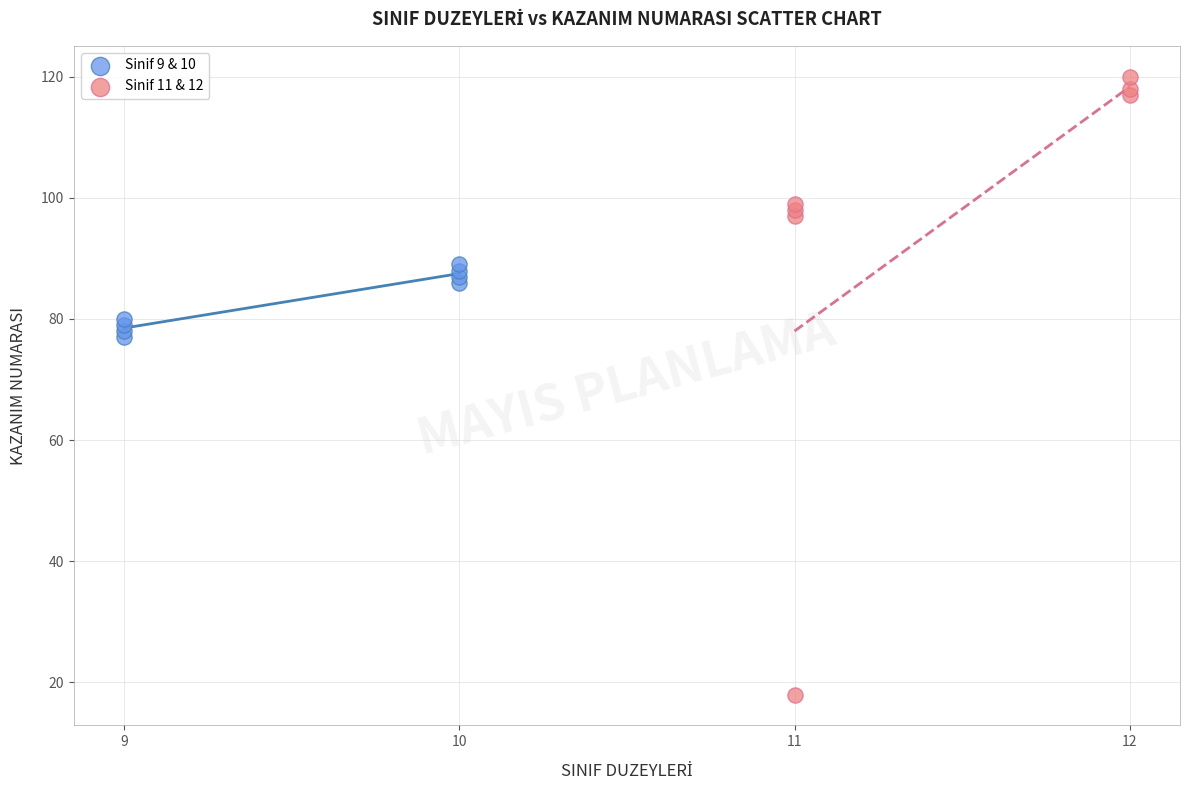

What are all the series names shown in the legend?

Sinif 9 & 10, Sinif 11 & 12